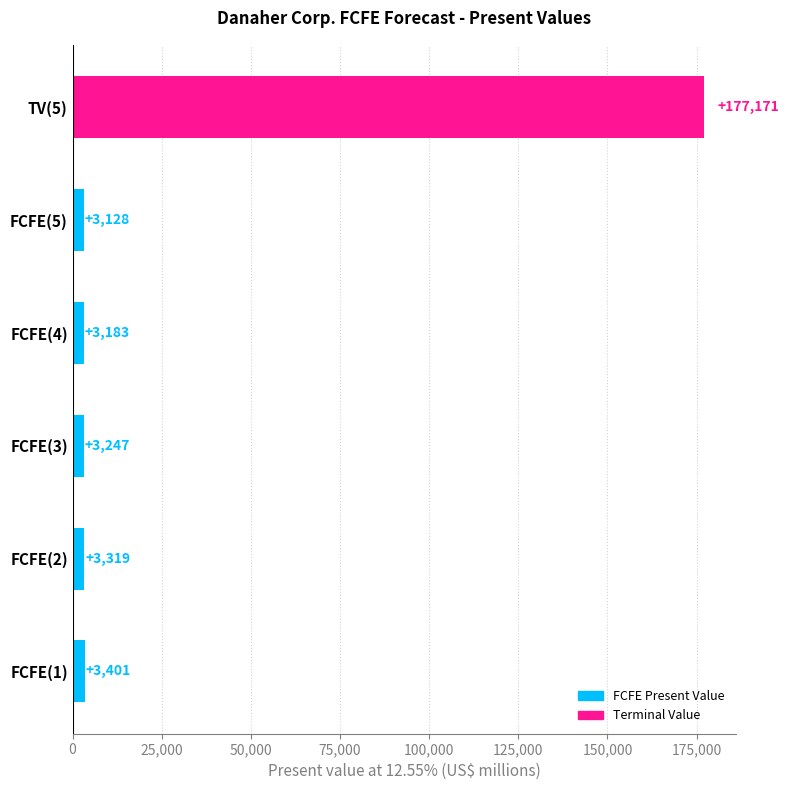

Rank the categories by value from highest to lowest.

TV(5), FCFE(1), FCFE(2), FCFE(3), FCFE(4), FCFE(5)